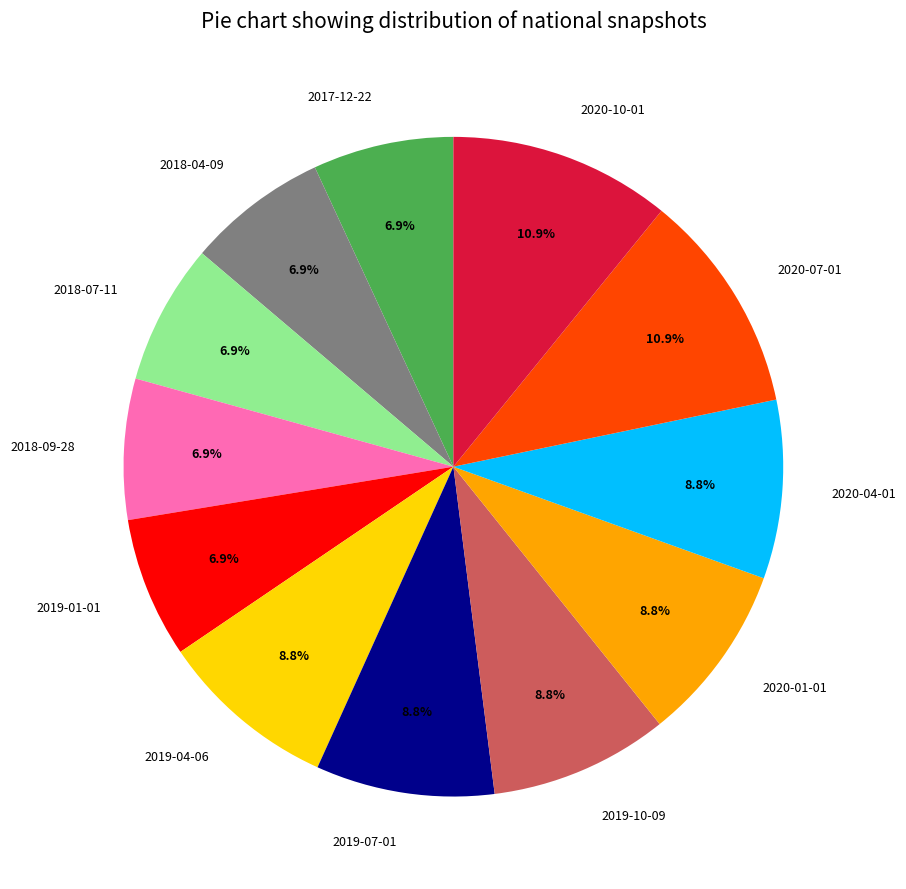

Is 2020-04-01 the majority of the pie?

No